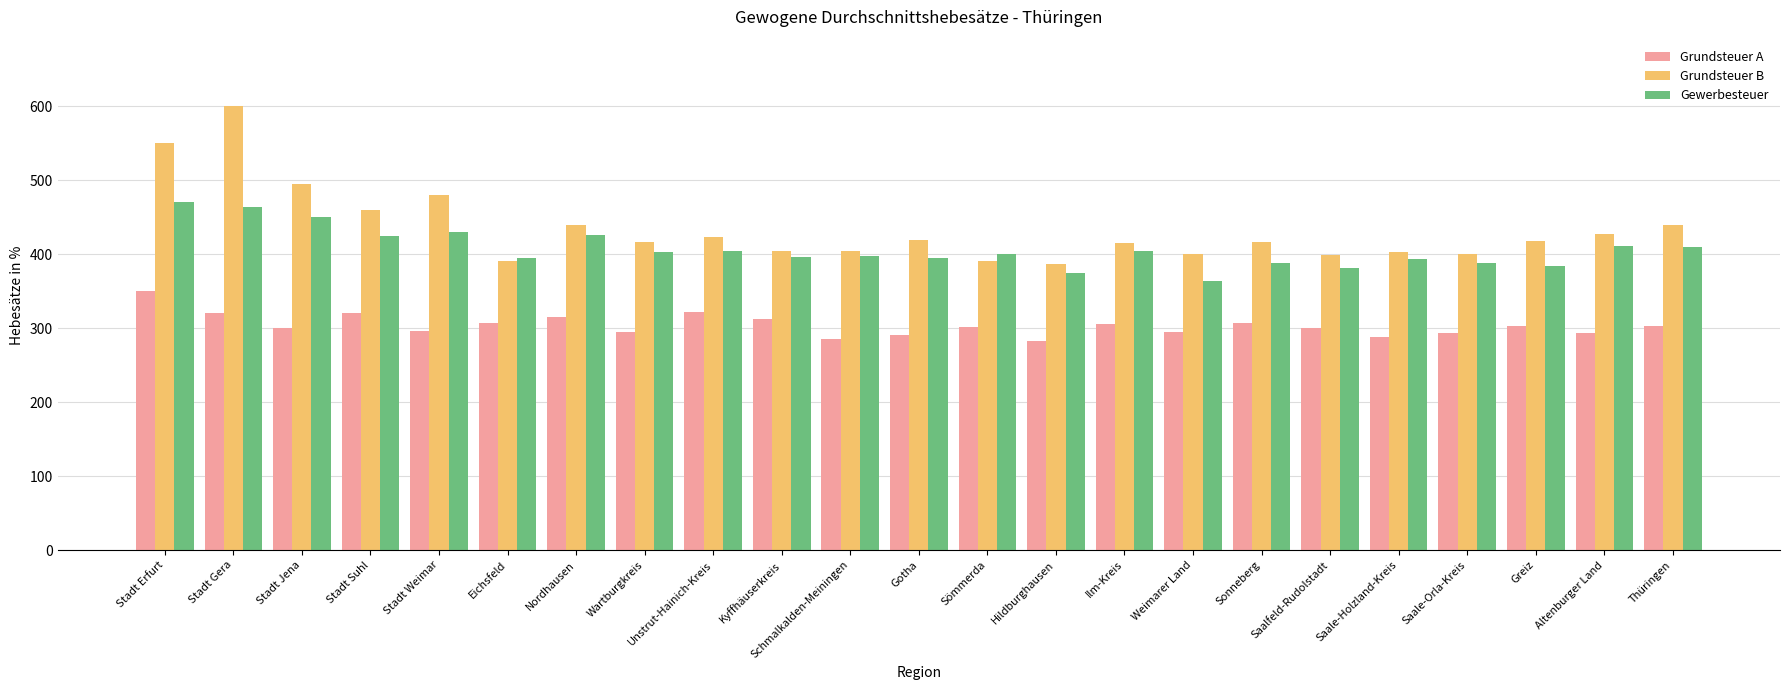

The value of Grundsteuer B at Schmalkalden-Meiningen is 404.6. True or false?

True